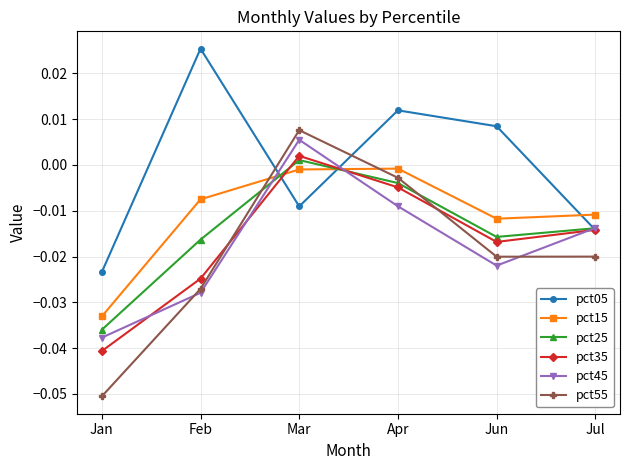

Rank the categories by pct45 value from highest to lowest.

Mar, Apr, Jul, Jun, Feb, Jan